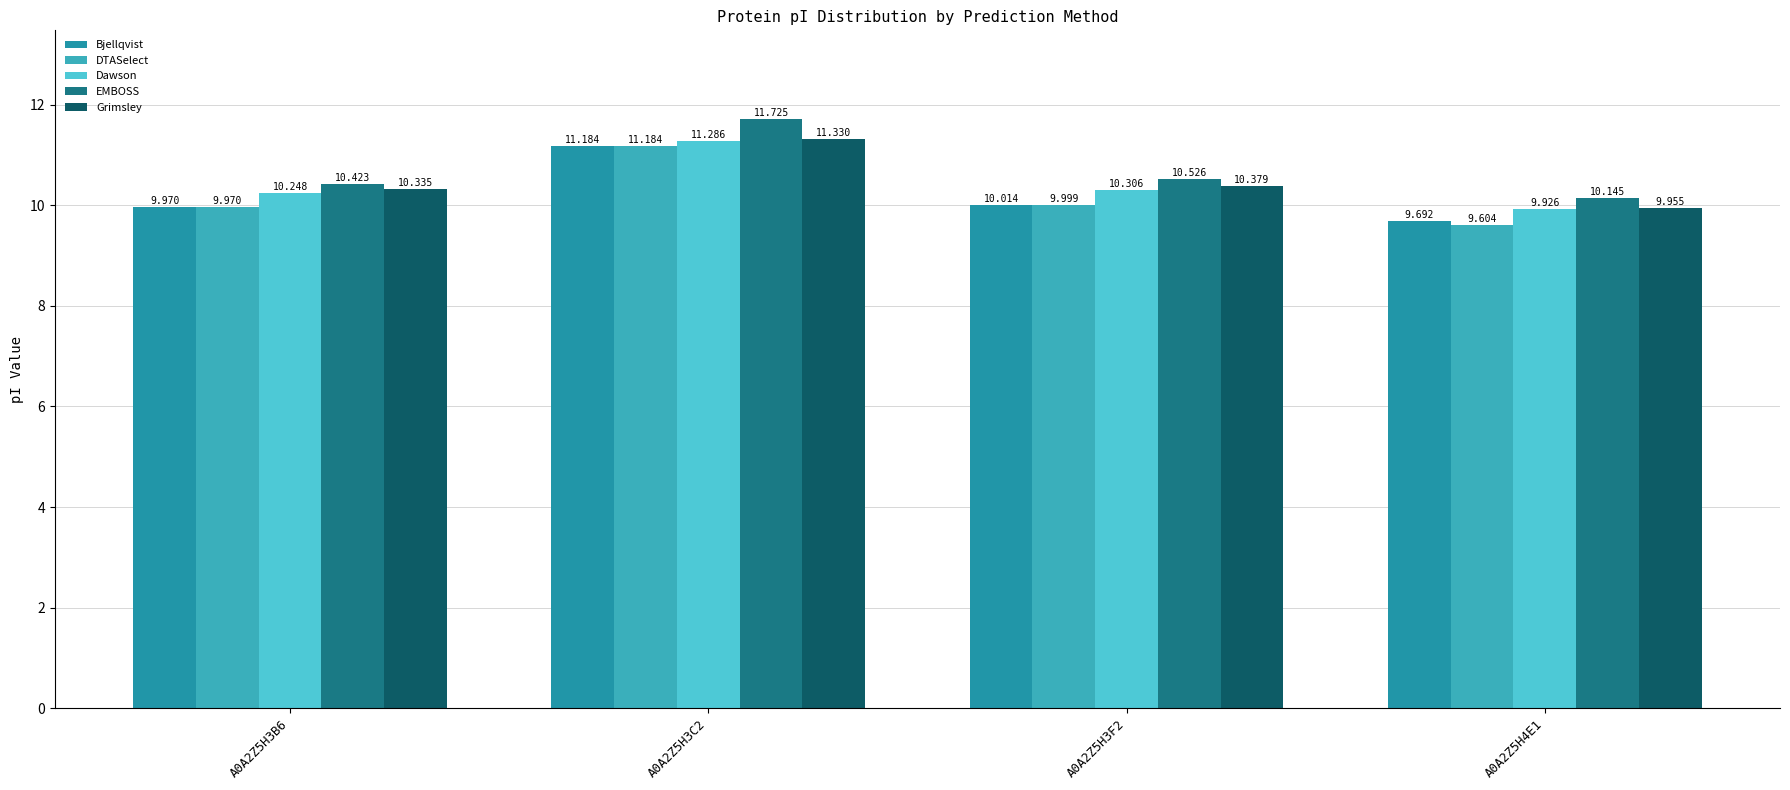

What is the difference between the DTASelect values at A0A2Z5H4E1 and A0A2Z5H3F2?

0.4